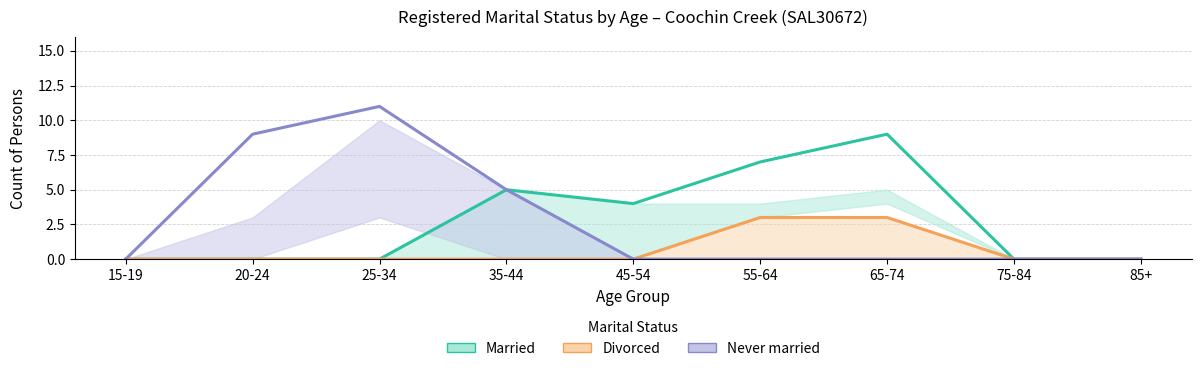

Which series has the largest total across all categories?

Married